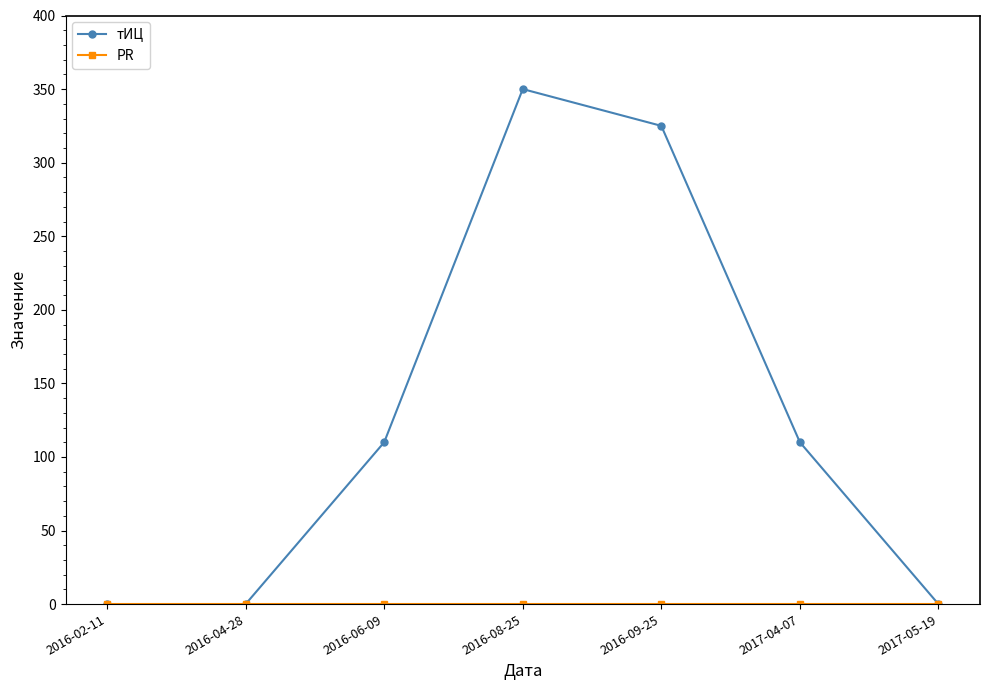

What is the label of the 3rd point from the right?

2016-09-25